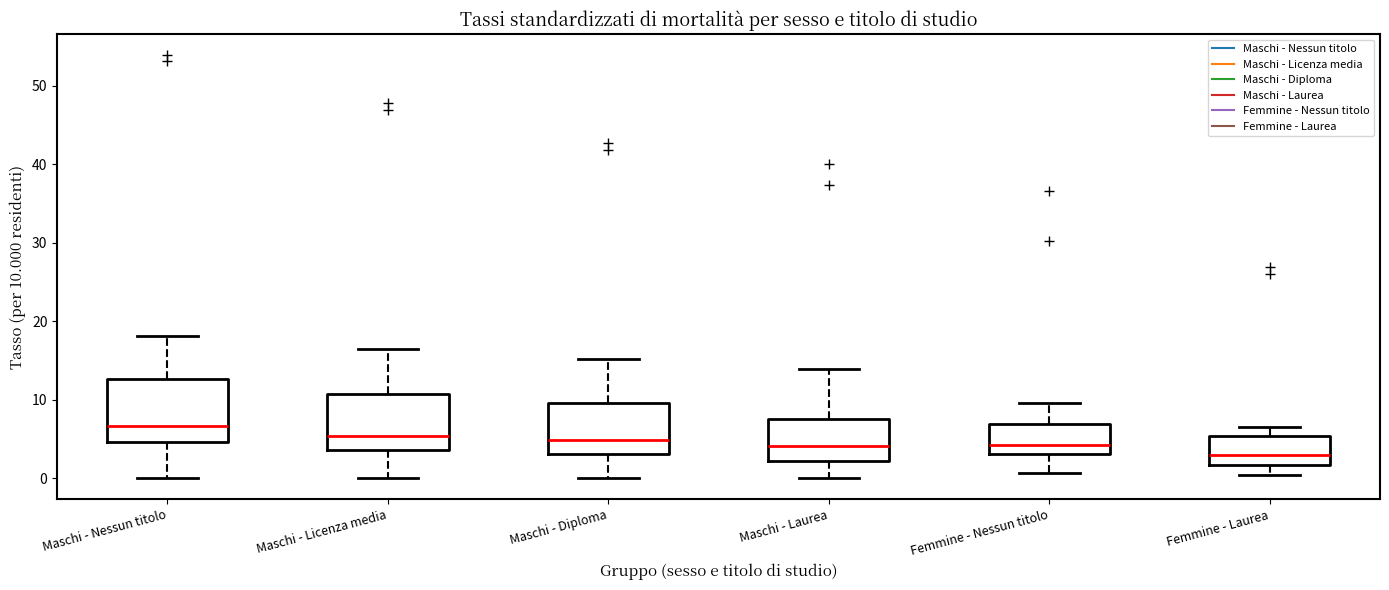

Reading left to right, read every box against the y-axis: the position of its median line, the range the box covers, and the ends of its whiskers. The values are not printed on the chart, so give them approximately, as read against the axis.

Maschi - Nessun titolo: median 7, box 5 to 13, whiskers 0 to 18
Maschi - Licenza media: median 5, box 4 to 11, whiskers 0 to 16
Maschi - Diploma: median 5, box 3 to 10, whiskers 0 to 15
Maschi - Laurea: median 4, box 2 to 8, whiskers 0 to 14
Femmine - Nessun titolo: median 4, box 3 to 7, whiskers 1 to 10
Femmine - Laurea: median 3, box 2 to 5, whiskers 0 to 7